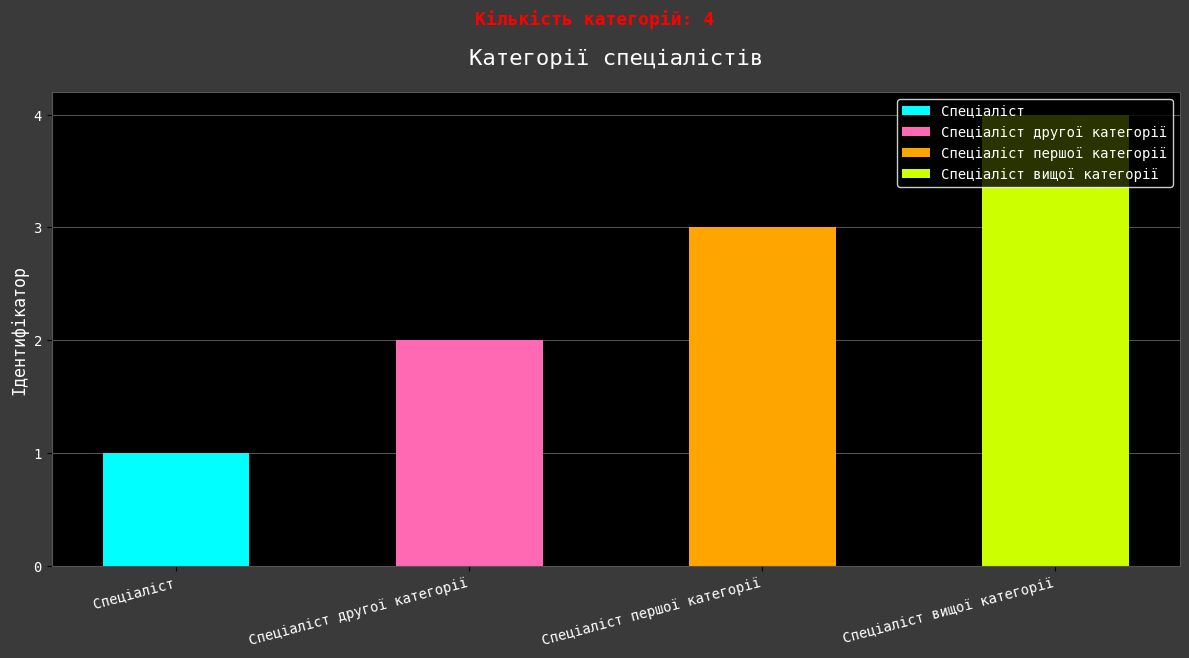

What is the value of the 4th bar from the left?

4